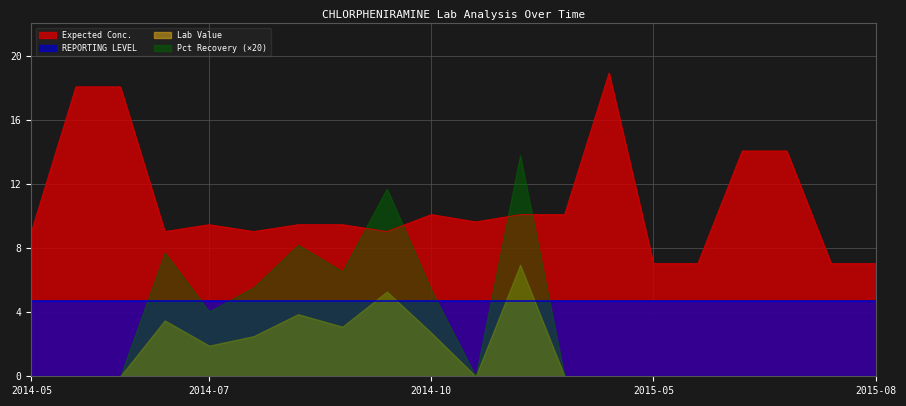

Does the chart have visible grid lines?

Yes